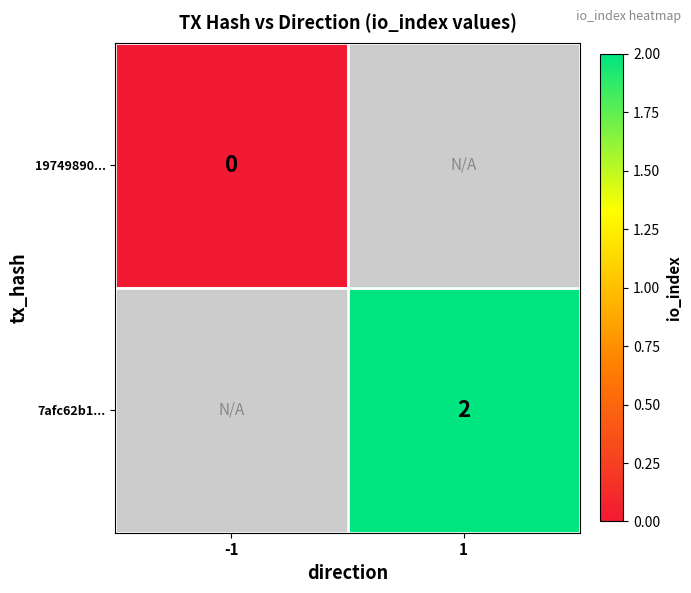

Is the value of 7afc62b1... at 1 greater than the value of 19749890... at -1?

Yes